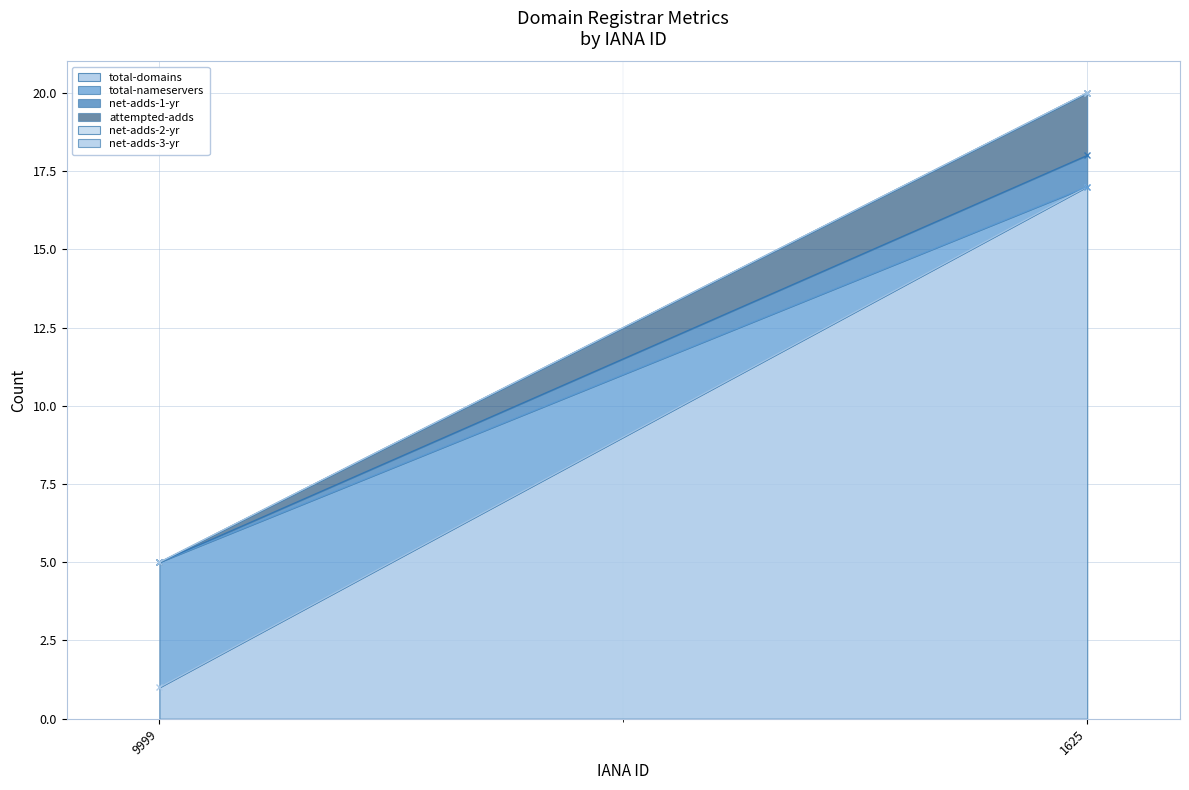

Reading left to right, what are all the values shown in this chart?

total-domains: 1	17
total-nameservers: 4	0
net-adds-1-yr: 0	1
attempted-adds: 0	2
net-adds-2-yr: 0	0
net-adds-3-yr: 0	0